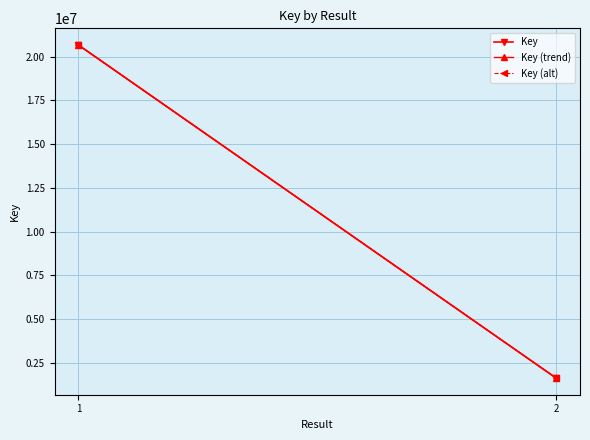

What is the smallest value displayed?

1618410